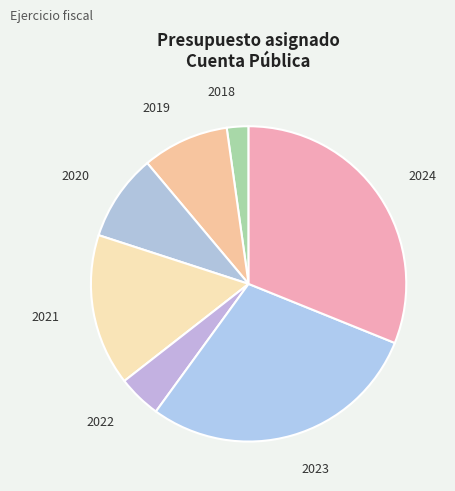

True or false: 2019 accounts for 9% of the total.

True